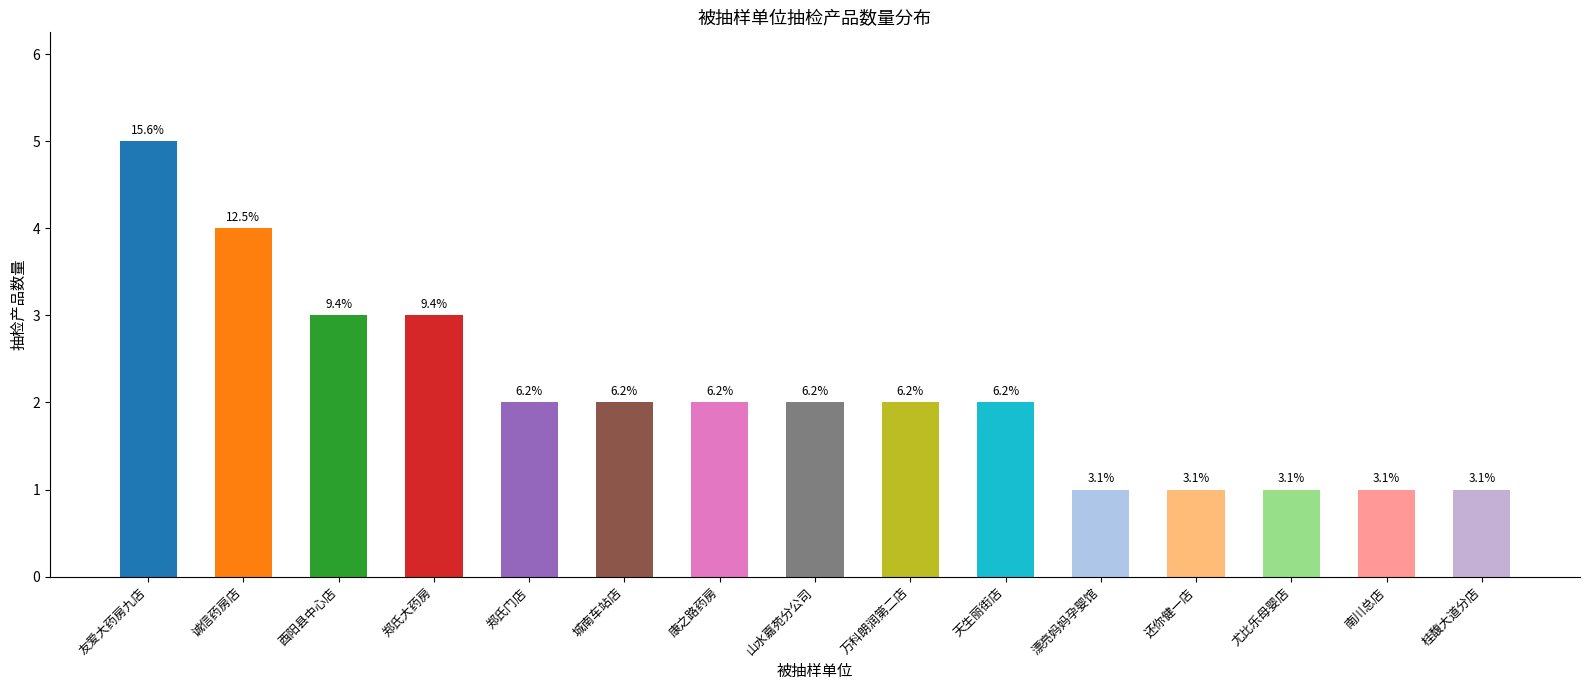

Are the bars horizontal?

No